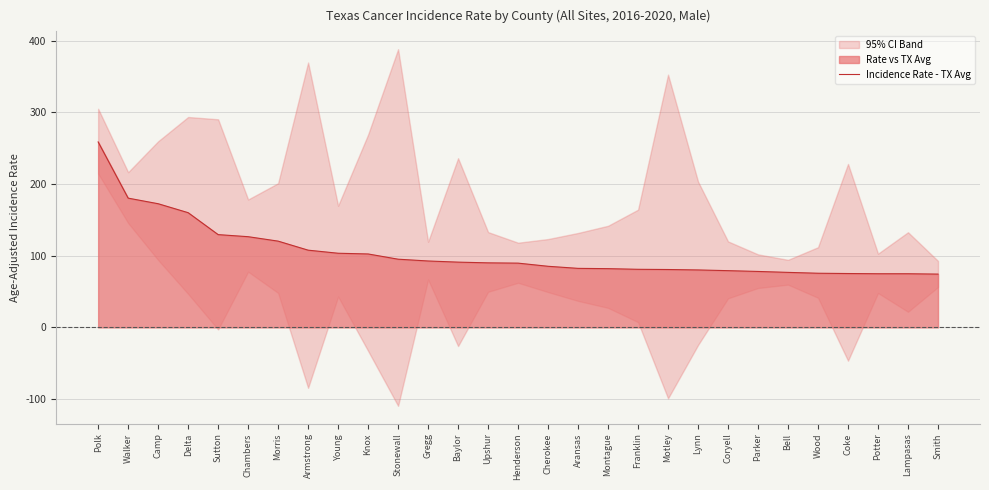

What is the label of the 3rd point from the right?

Potter